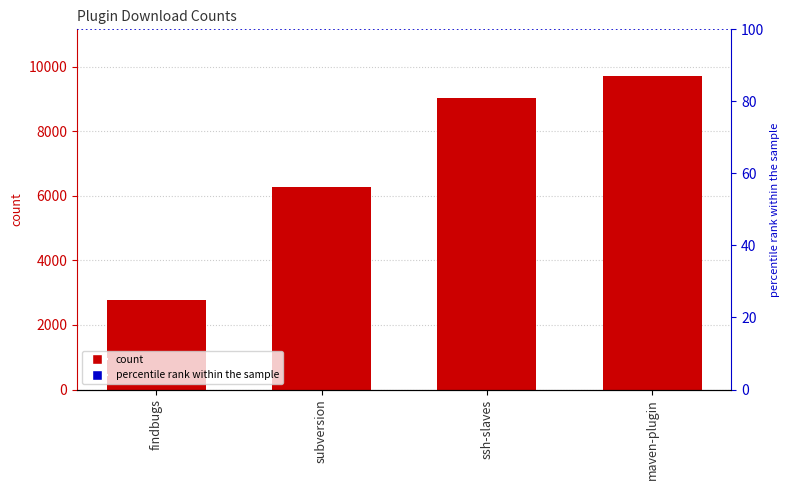

Which has a higher value, maven-plugin or subversion?

maven-plugin